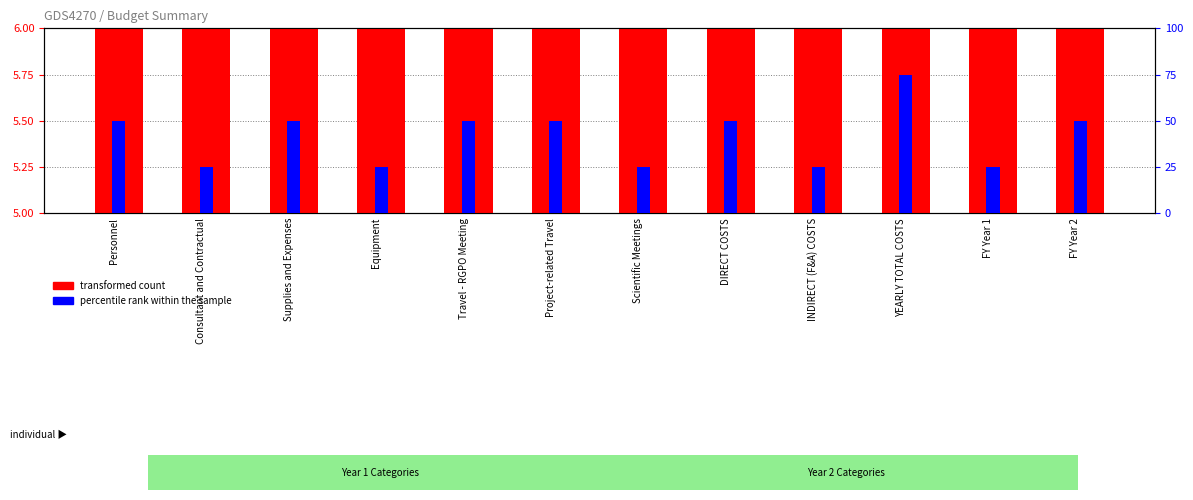

What is the label of the 3rd bar from the left?

Supplies and Expenses